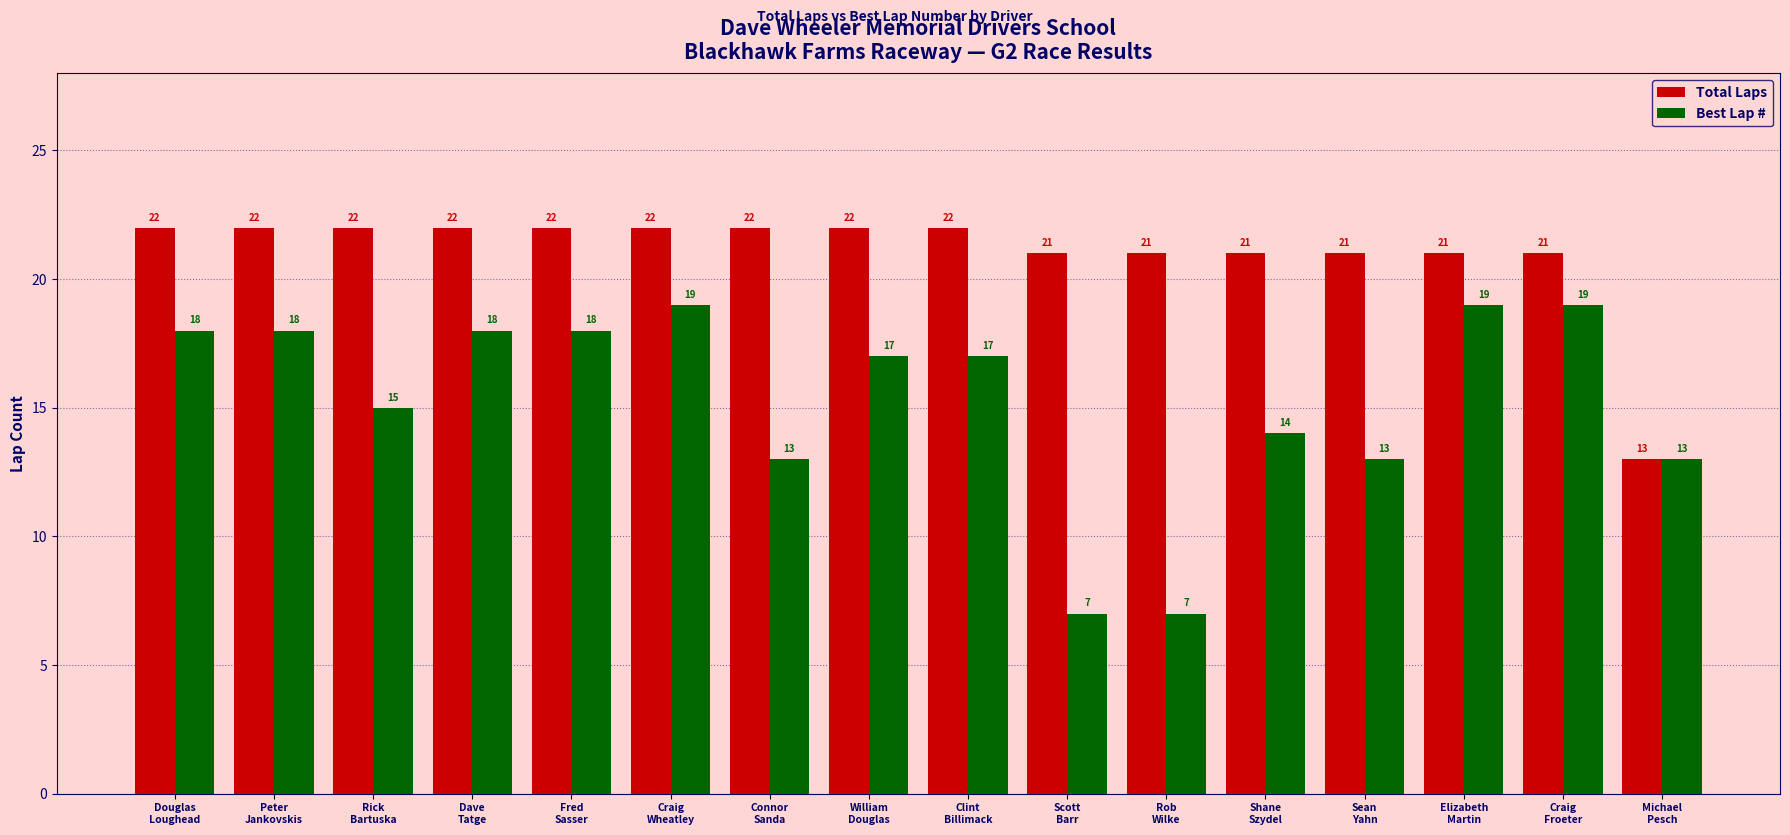

Which series has the largest range (max minus min)?

Best Lap #